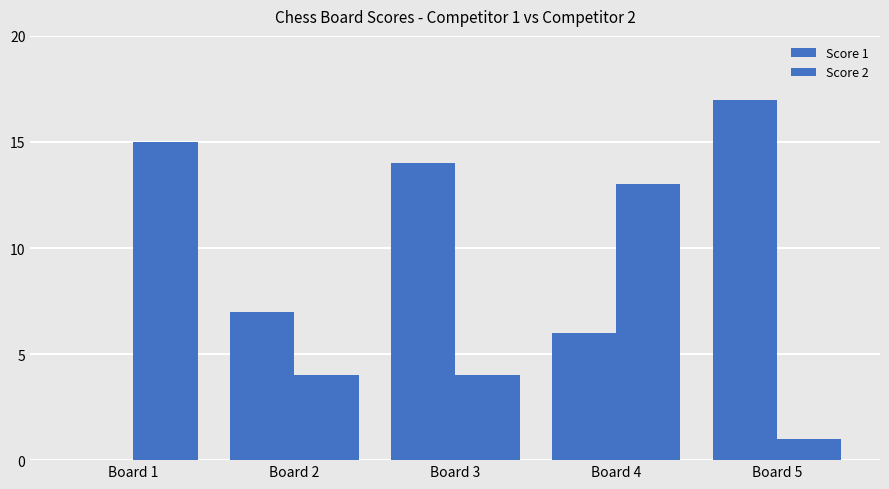

Rank the series at Board 2 from highest to lowest value.

Score 1, Score 2